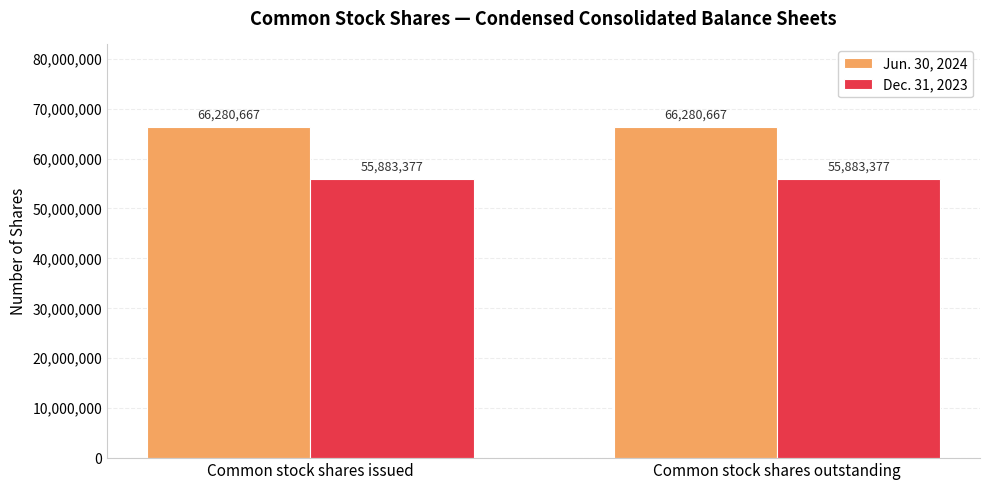

Is it true that Jun. 30, 2024 equals 35032829 at Common stock shares issued?

False